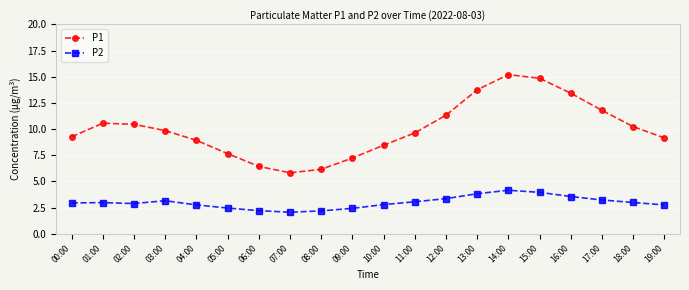

Rank the series at 08:00 from lowest to highest value.

P2, P1